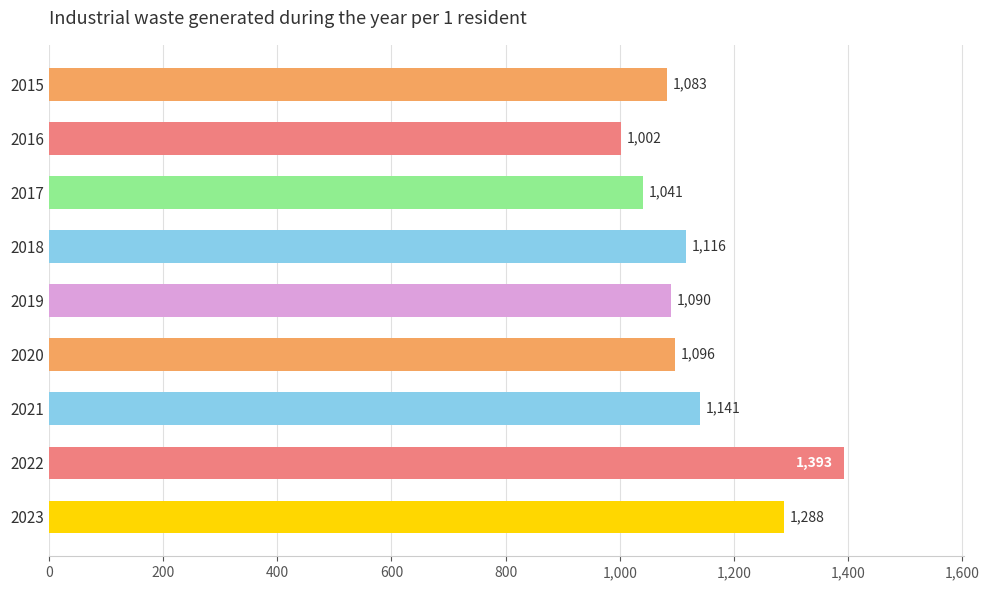

At which label is the value closest to 1197?

2021